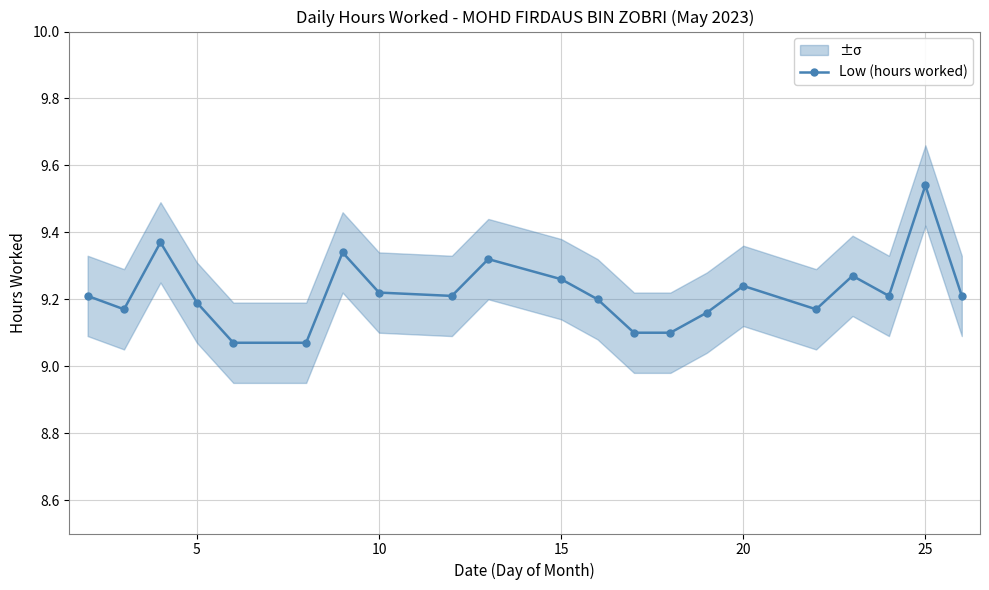

The value of Low (hours worked) at 5 is 9.2. True or false?

True